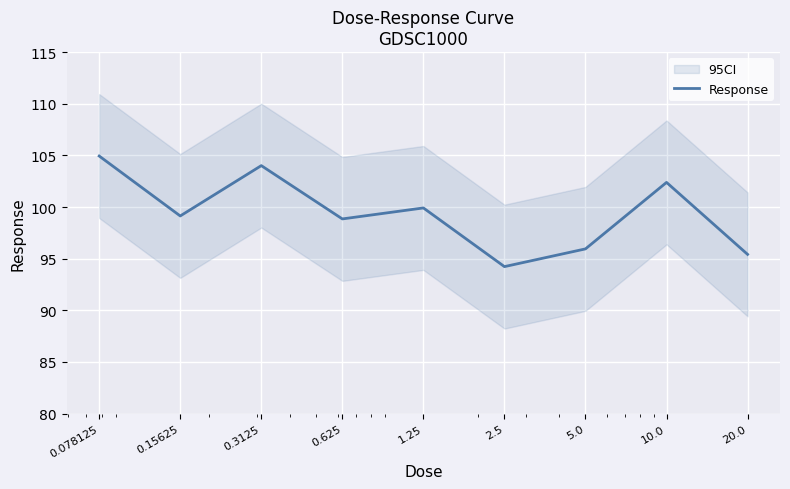

The value at 2.5 is 155.8. True or false?

False